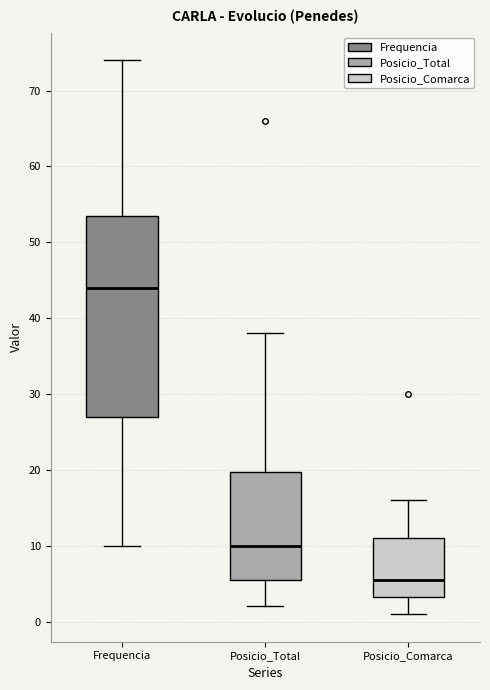

Reading left to right, read every box against the y-axis: the position of its median line, the range the box covers, and the ends of its whiskers. The values are not printed on the chart, so give them approximately, as read against the axis.

Frequencia: median 44, box 27 to 54, whiskers 10 to 74
Posicio_Total: median 10, box 6 to 20, whiskers 2 to 38
Posicio_Comarca: median 6, box 3 to 11, whiskers 1 to 16